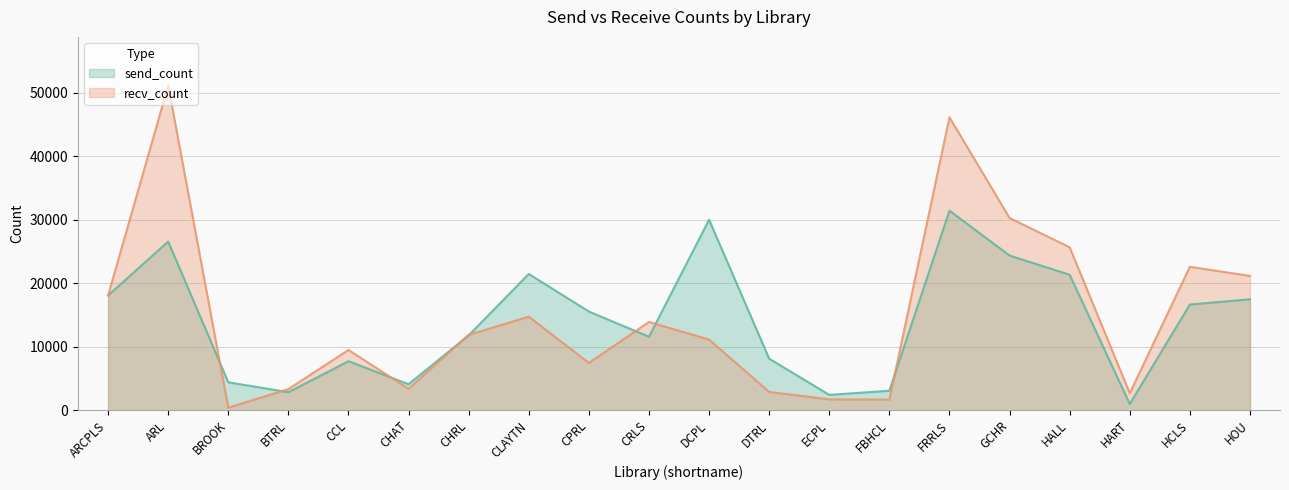

What is the difference between the recv_count values at ECPL and BROOK?

1305